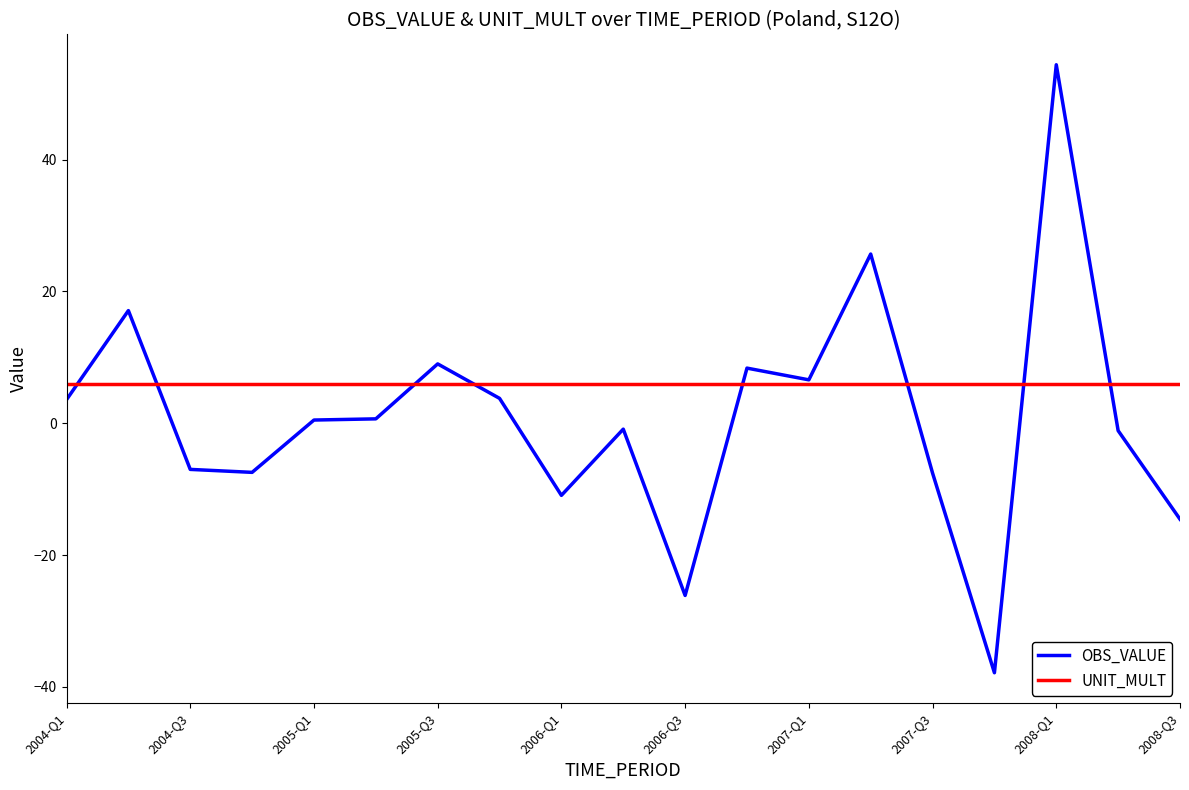

Which series has the largest total across all categories?

UNIT_MULT